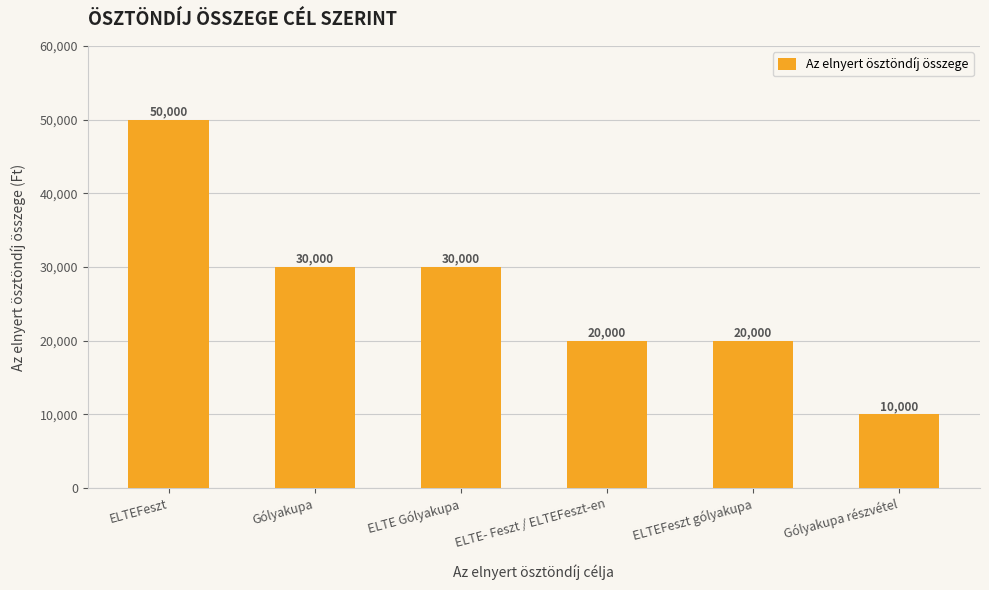

Reading left to right, transcribe all the data shown in this chart.

ELTEFeszt=50000	Gólyakupa=30000	ELTE Gólyakupa=30000	ELTE- Feszt / ELTEFeszt-en=20000	ELTEFeszt gólyakupa=20000	Gólyakupa részvétel=10000